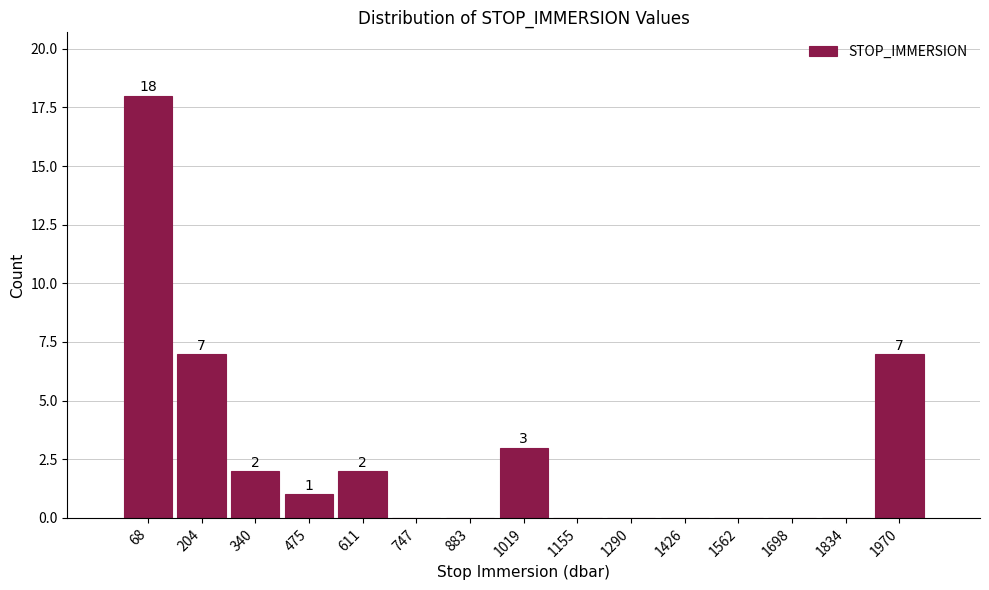

Which range on the x-axis has the tallest bar?

0 to 140